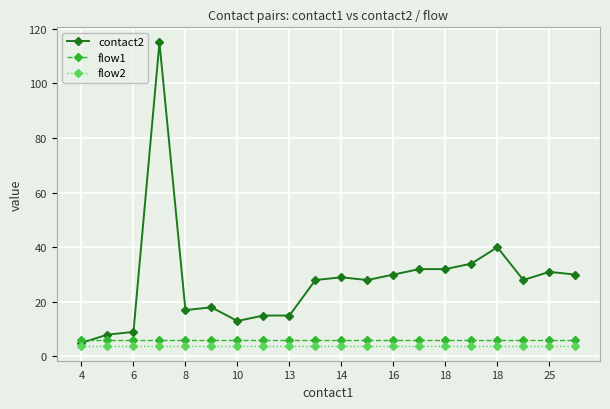

True or false: flow2 and flow1 cross at least once.

False